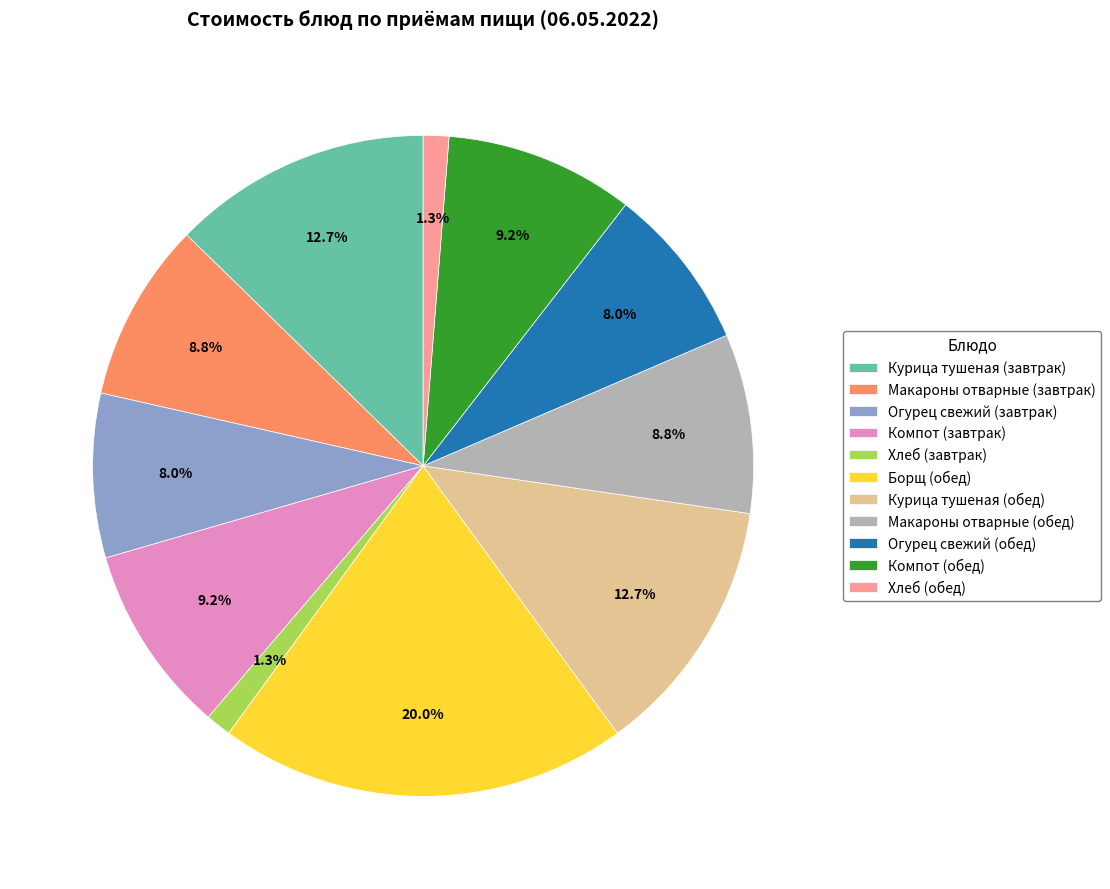

Is the sum of Макароны отварные (завтрак) and Хлеб (завтрак) greater than half?

No